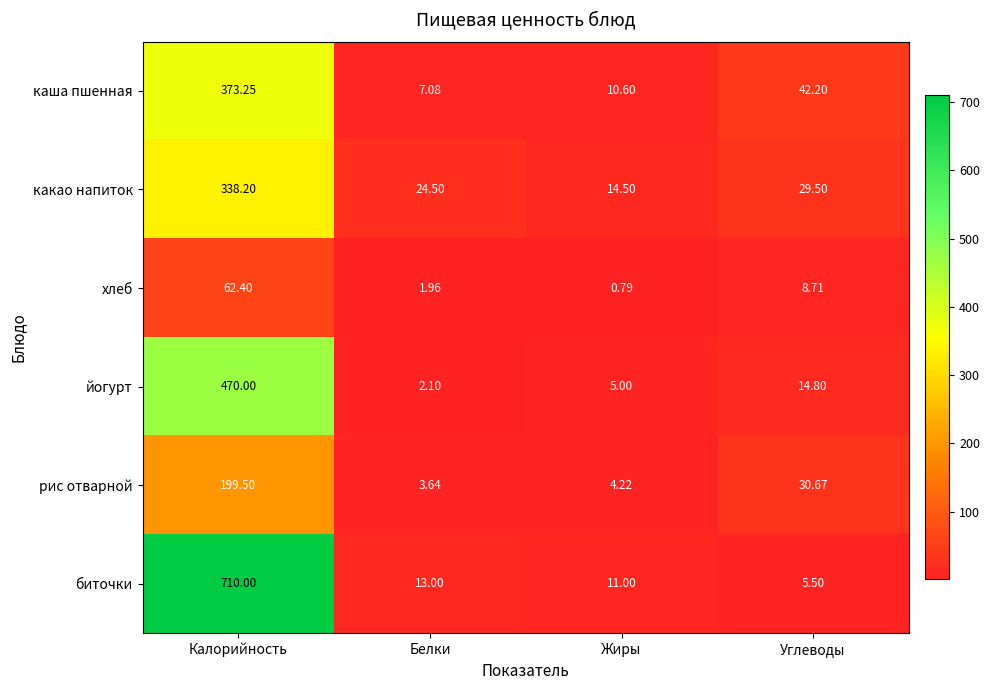

How many values in the какао напиток series are below 29?

2